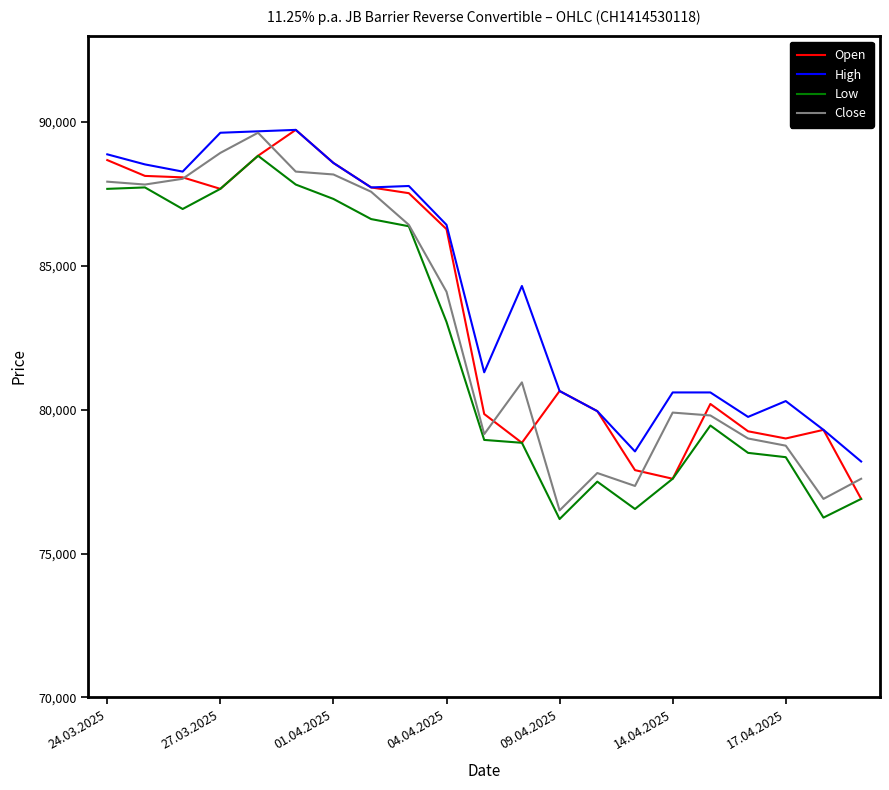

True or false: Low and High intersect in this chart.

False